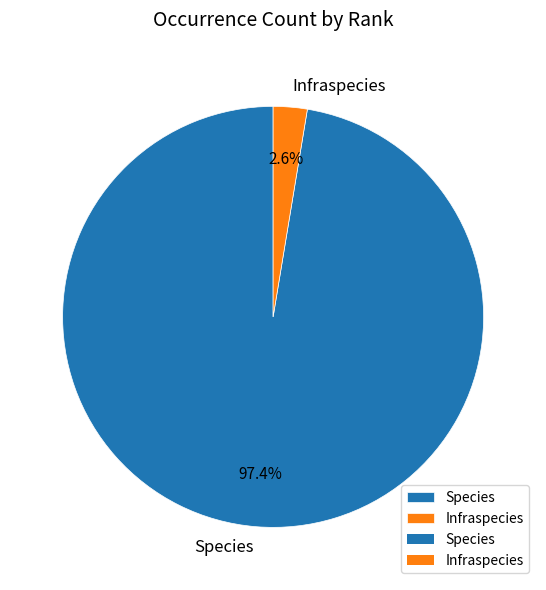

Is there a majority slice in this chart?

Yes